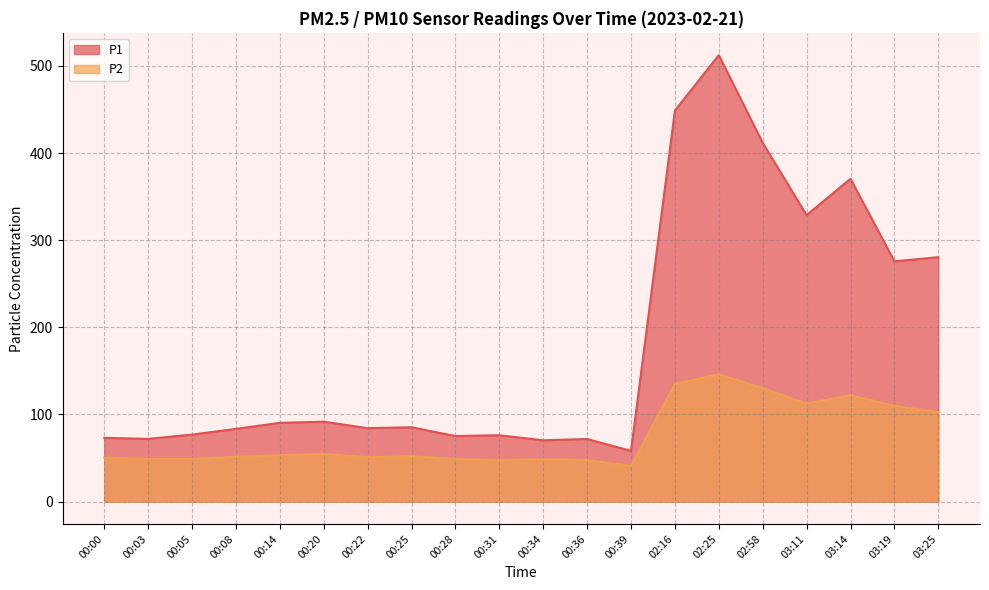

Is the value of P1 at 03:19 greater than the value of P2 at 00:22?

Yes